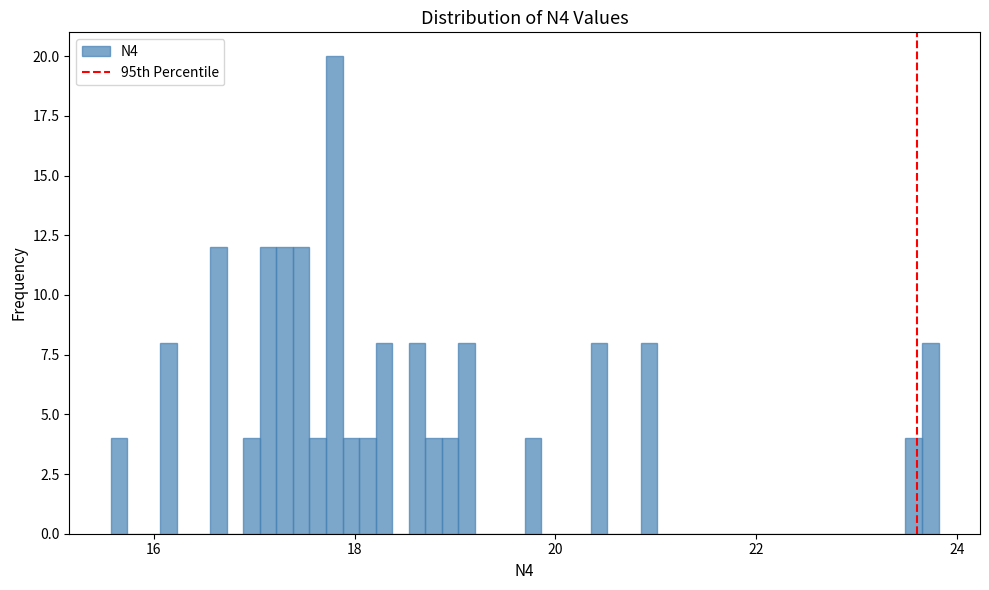

Around what value on the x-axis is the tallest bar? Give the approximate position of its centre, as read against the axis.

17.8